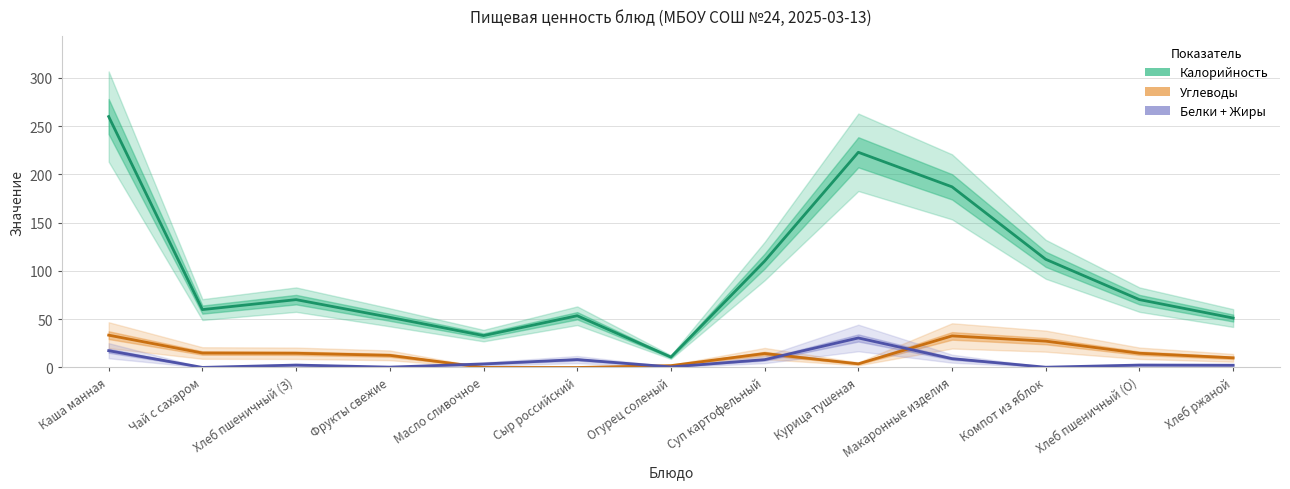

Rank the series at Курица тушеная from lowest to highest value.

Углеводы, Белки + Жиры, Калорийность